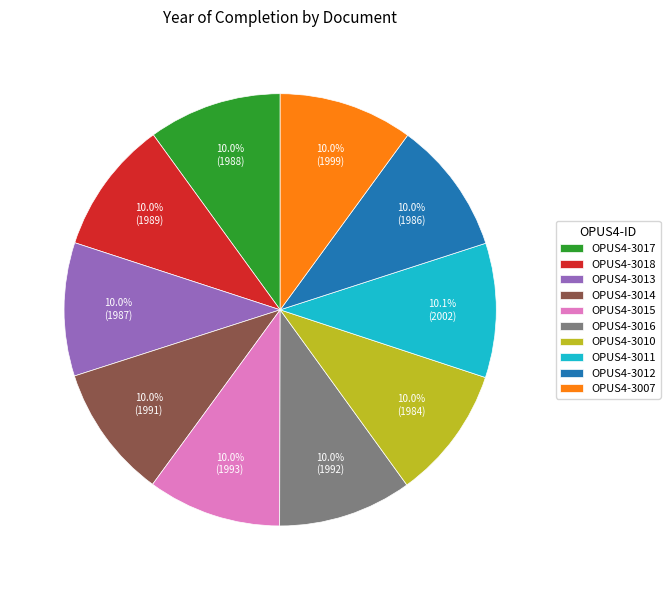

What percentage is the OPUS4-3011 slice, to the nearest percent?

10%